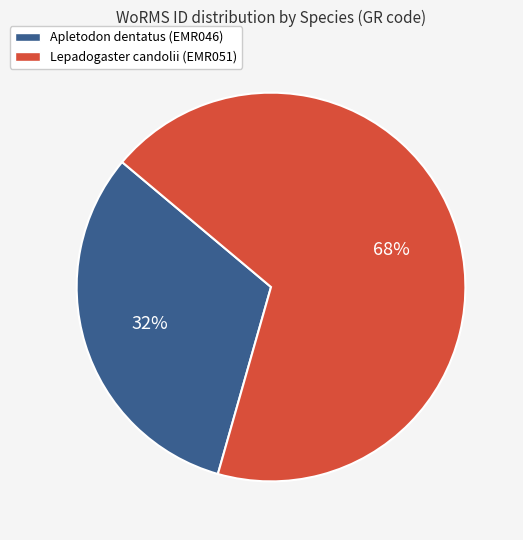

To the nearest percent, what is the combined percentage of Apletodon dentatus (EMR046) and Lepadogaster candolii (EMR051)?

100%